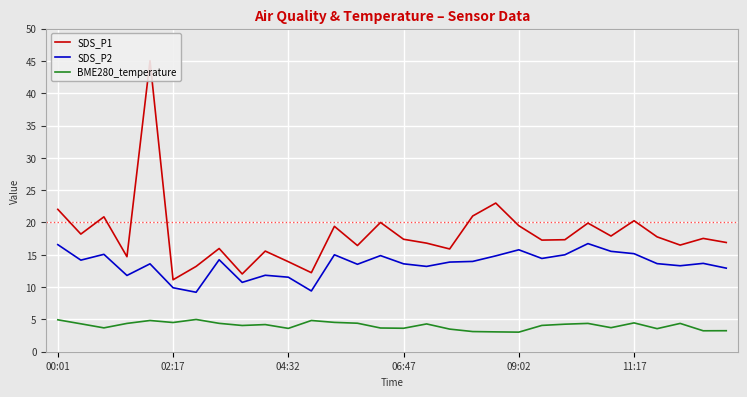

How many lines are shown in the chart?

3